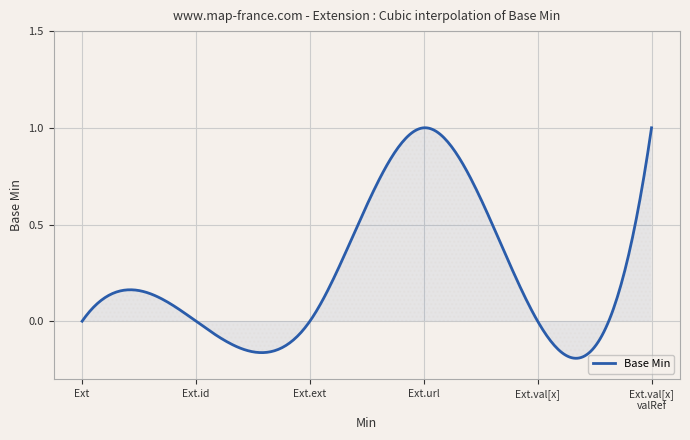

Rank the categories by value from lowest to highest.

Extension, Extension.id, Extension.extension, Extension.value[x], Extension.url, Extension.value[x] valueReference